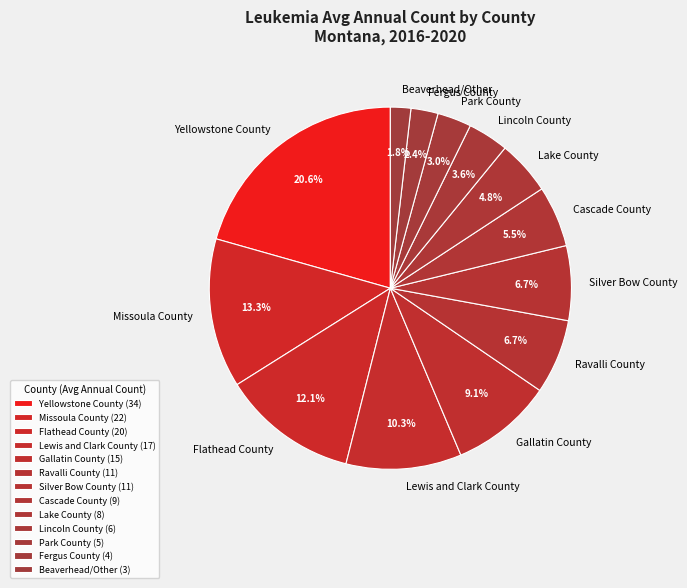

Between Gallatin County and Park County, which is larger?

Gallatin County